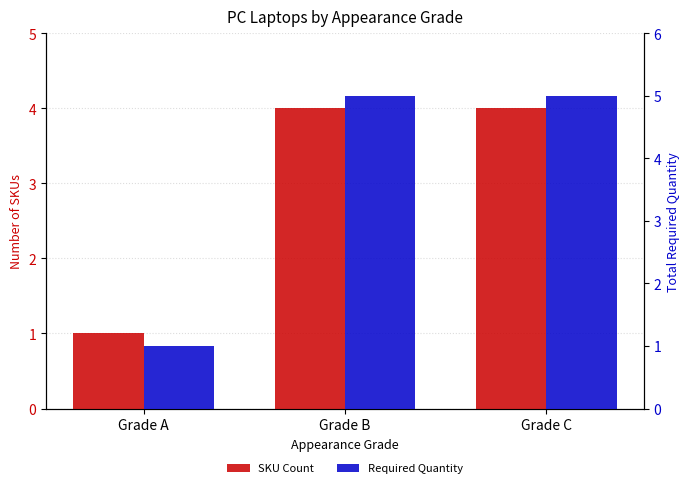

At how many categories does at least one series exceed 1?

2